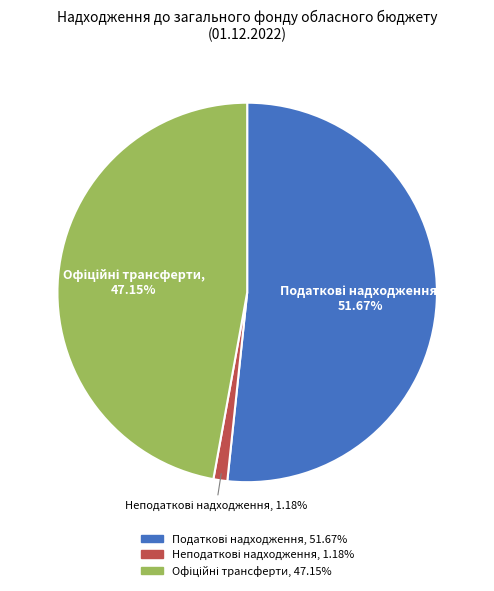

Is there any slice that represents more than half of the pie?

Yes